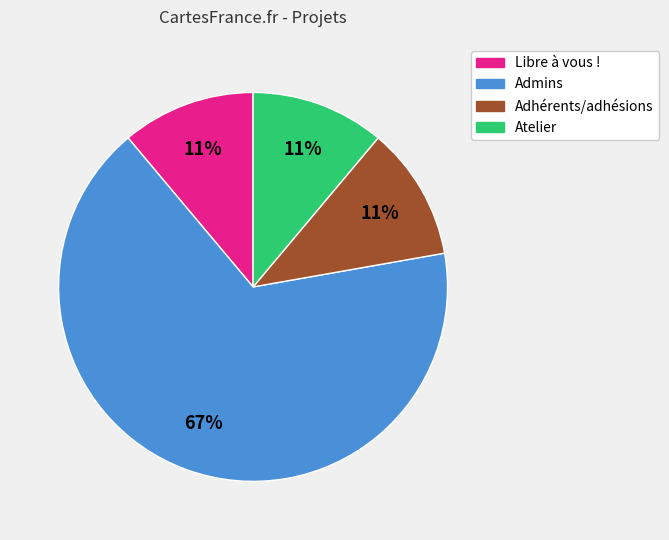

Approximately how many times larger is the value at Atelier compared to Libre à vous !?

1.0